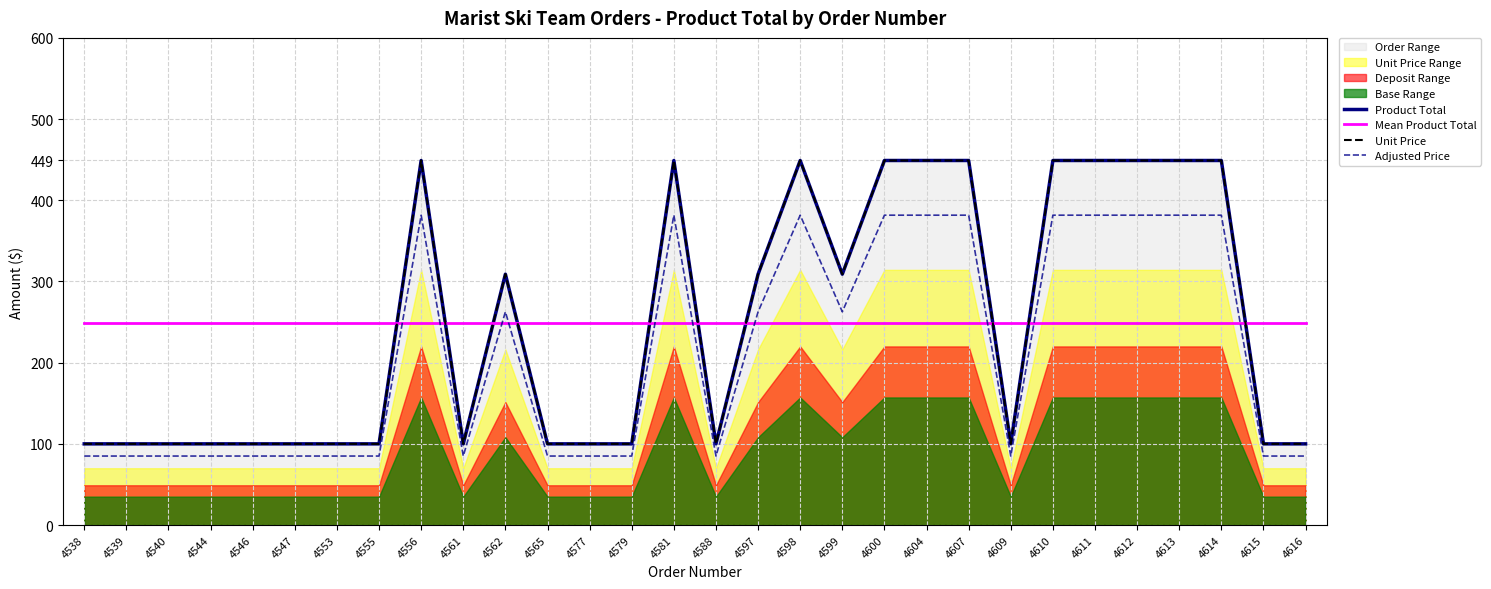

In Product Total, how many points are lower than both neighbors (excluding endpoints)?

4